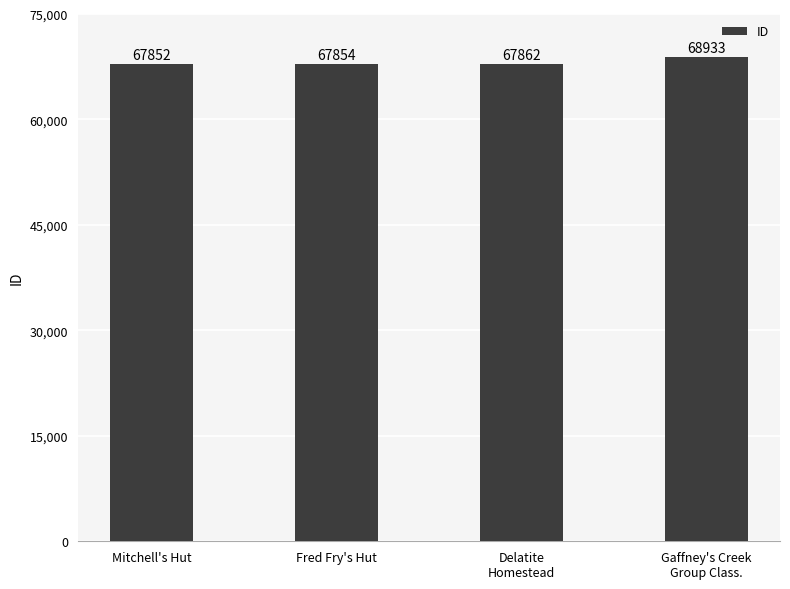

Does the chart contain any negative values?

No